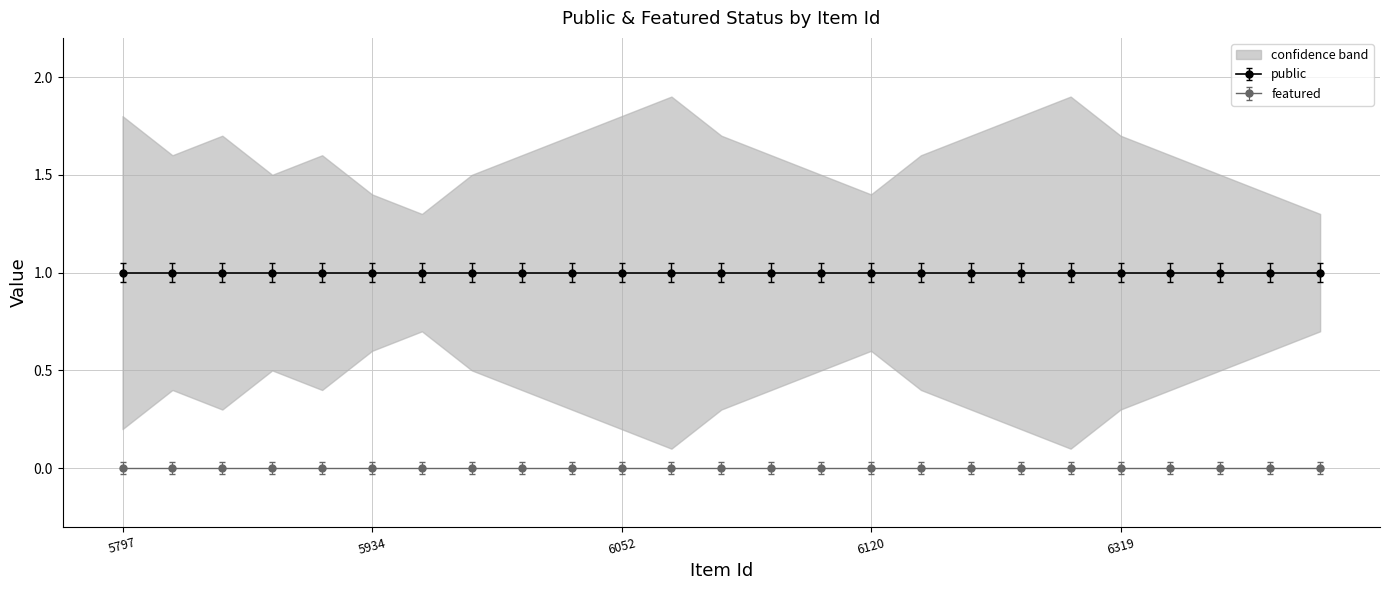

Between 6101 and 6120, which series saw the biggest shift?

upper_band